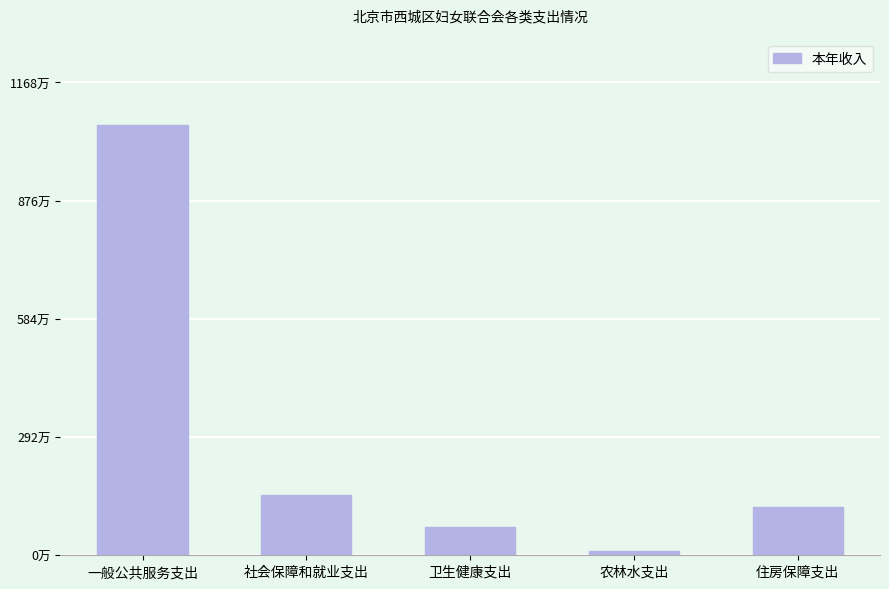

Rank the categories by value from lowest to highest.

农林水支出, 卫生健康支出, 住房保障支出, 社会保障和就业支出, 一般公共服务支出